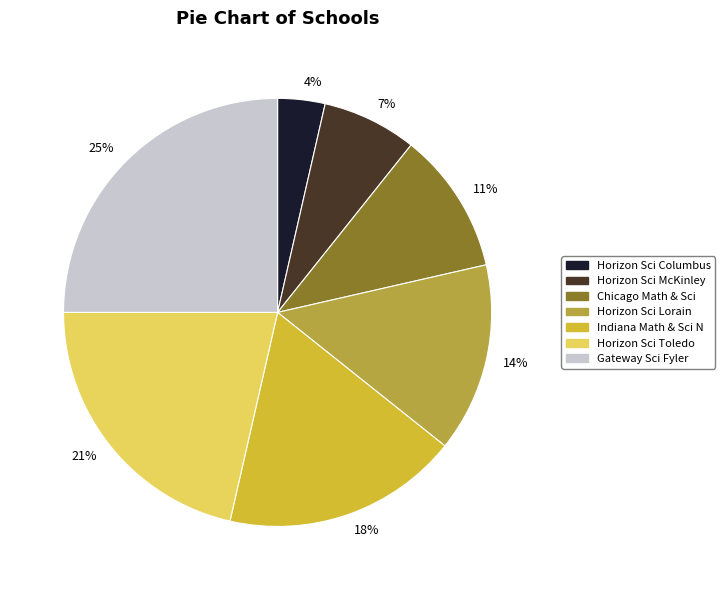

How many segments does this pie chart have?

7